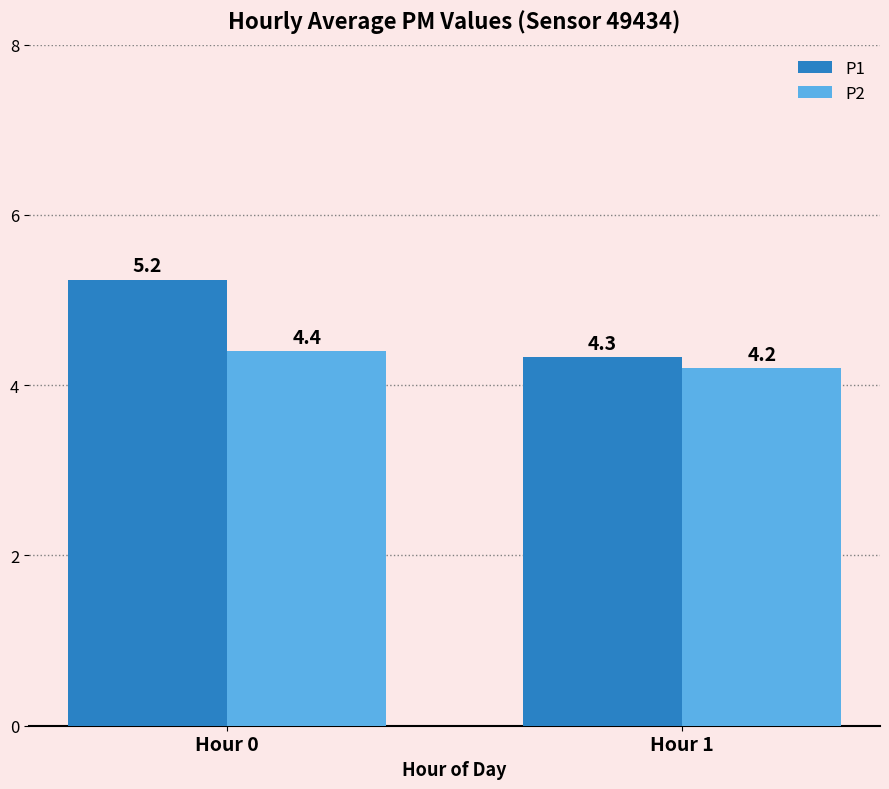

How many categories are shown in the chart?

2